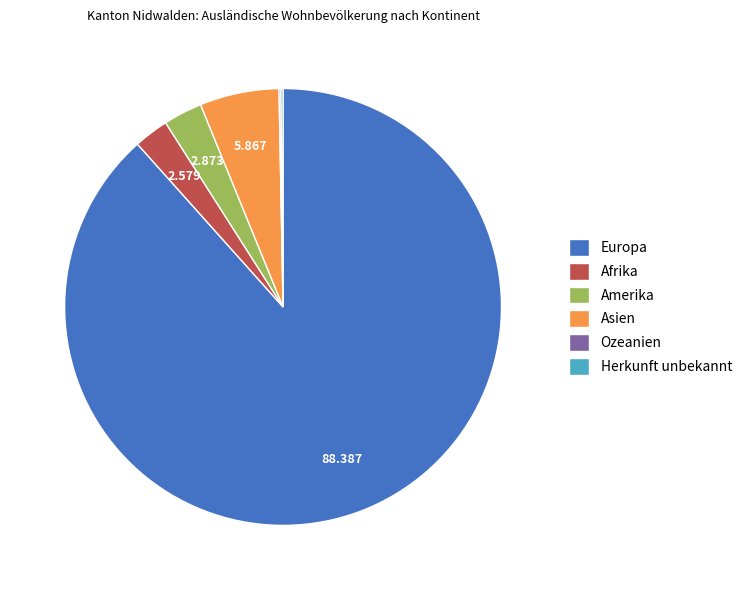

Which slice is the largest?

Europa